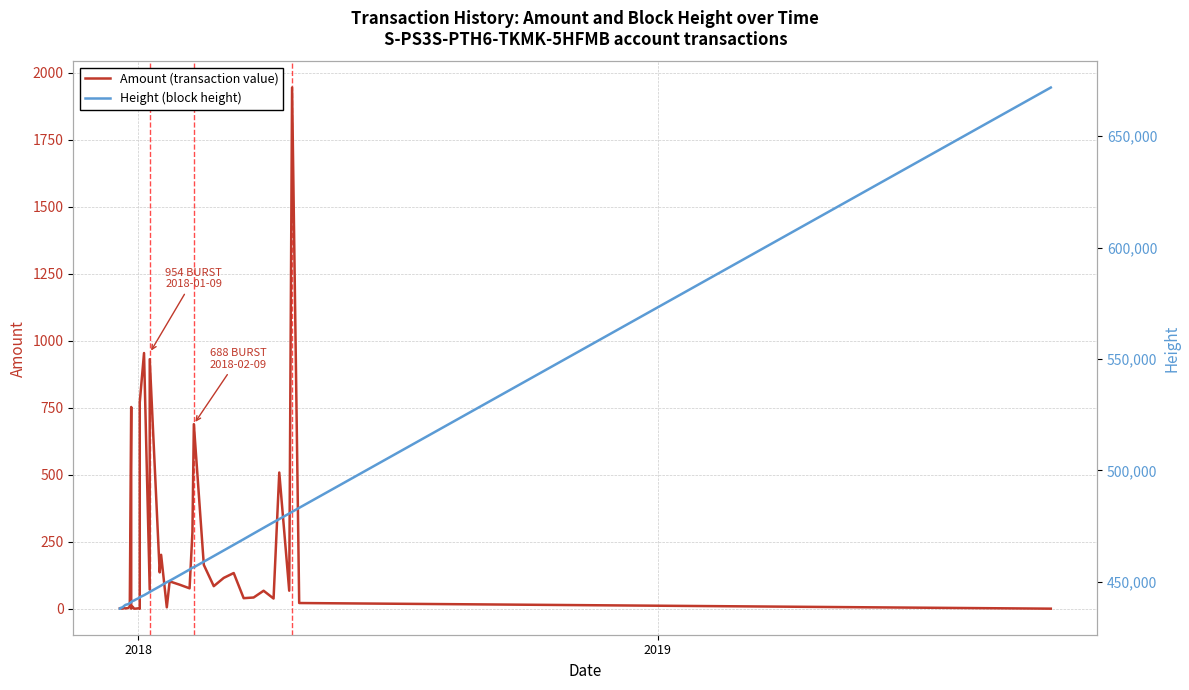

What are all the series names shown in the legend?

Amount (transaction value), Height (block height)